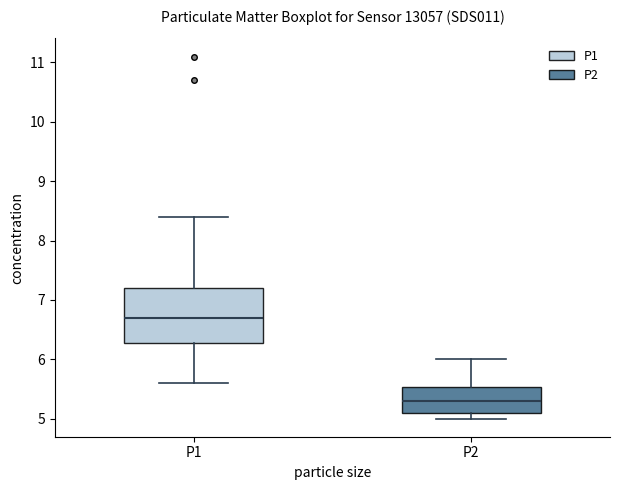

Where is the lower edge of the box for P1 on the y-axis? The values are not printed on the chart, so give them approximately, as read against the axis.

6.3